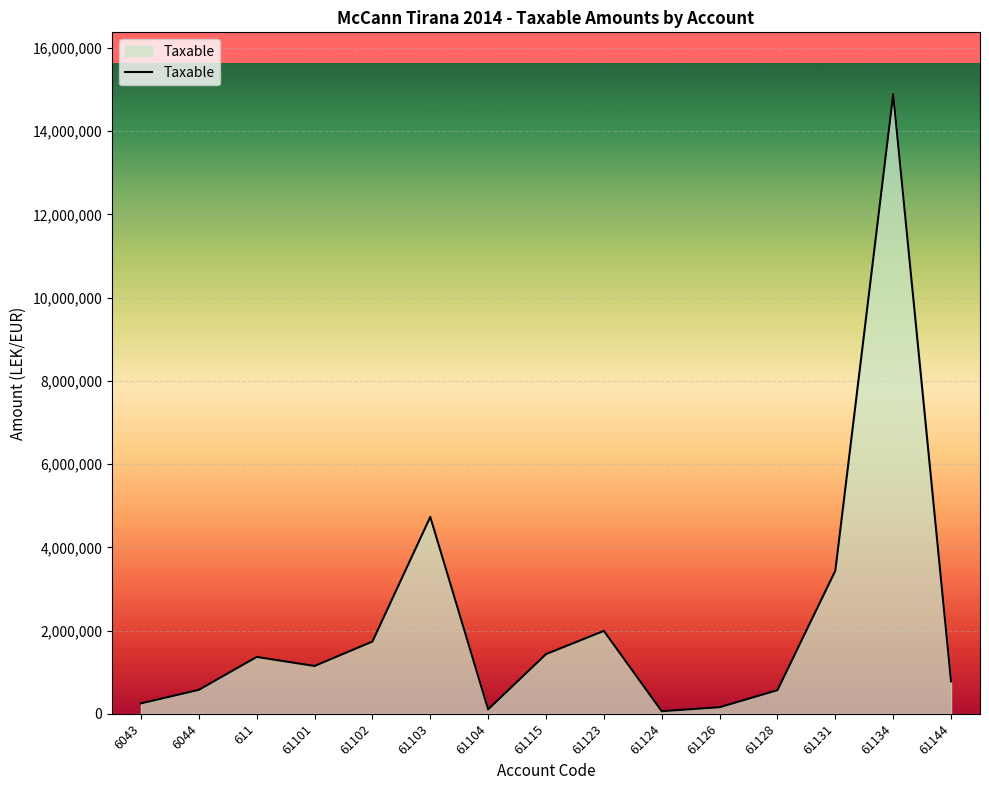

The value at 611 is 359292.9. True or false?

False